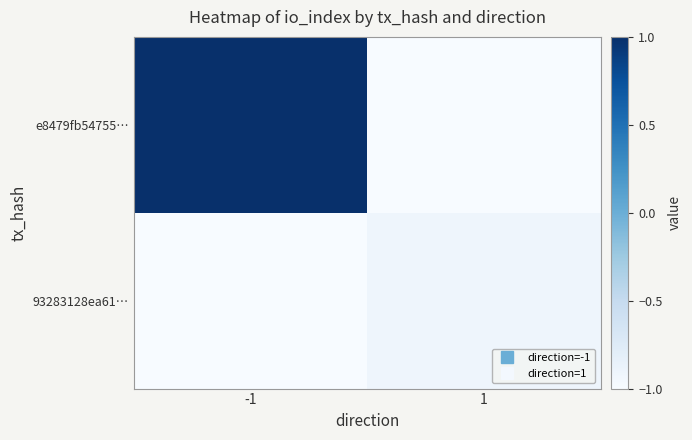

Reading left to right, list all the values displayed in this chart.

e8479fb54755…: -1=1.0	1=-1.0
93283128ea61…: -1=-1.0	1=-0.9